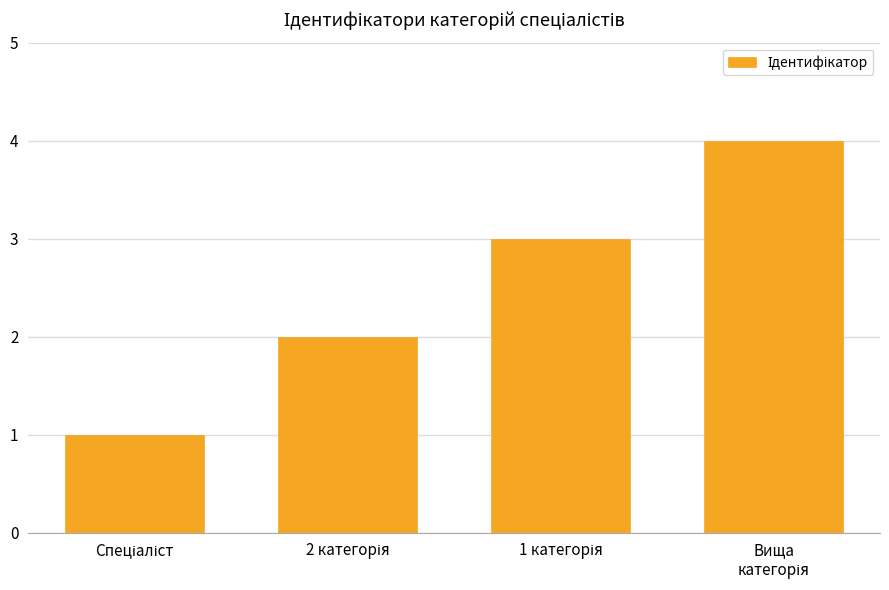

What is the sum of all values?

10